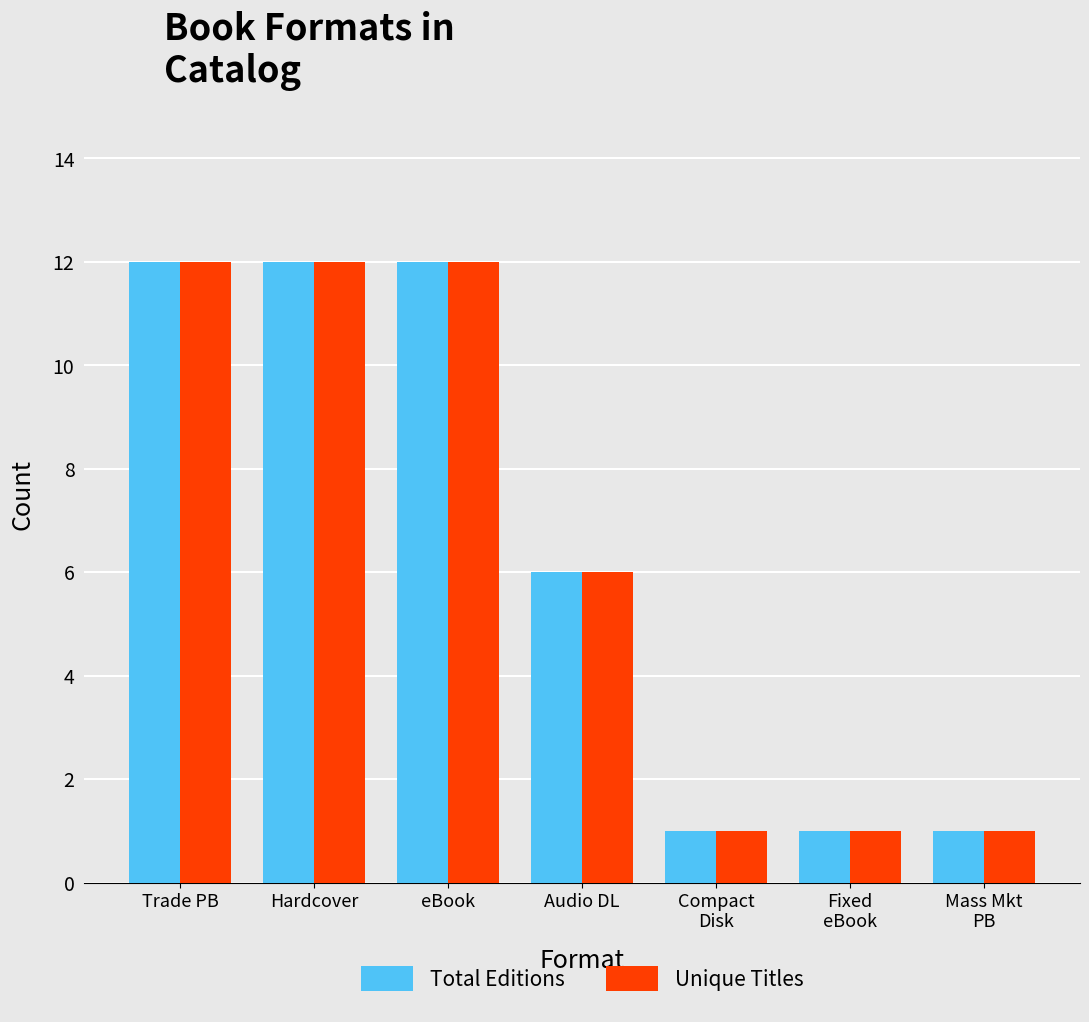

What is the value of the Unique Titles bar at the 1st from the left?

12